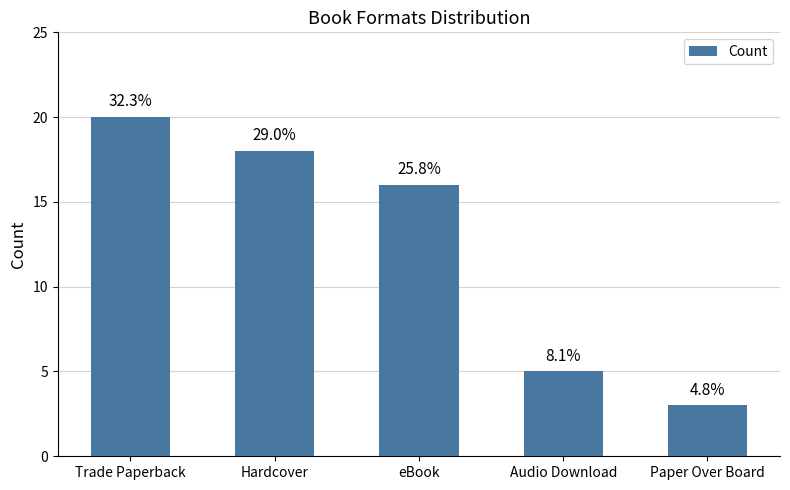

What position from the left is Audio Download?

4